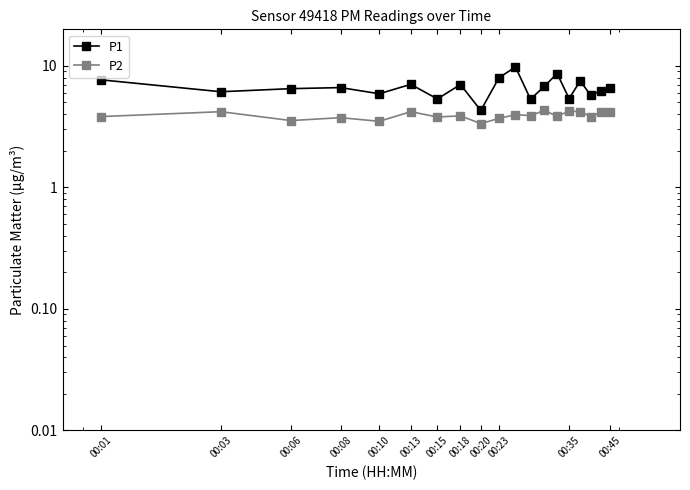

True or false: P1 has more than 1 interior local peaks.

True